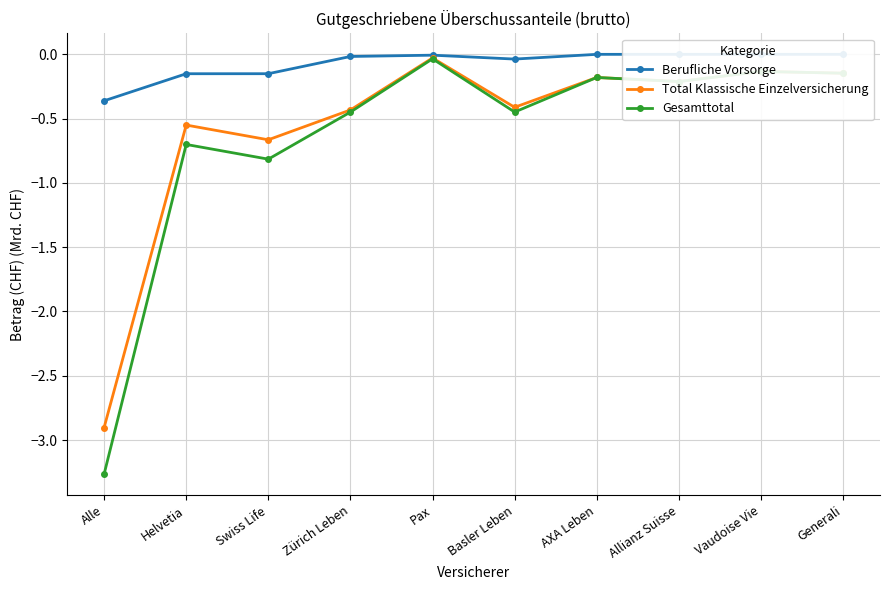

Rank the series at AXA Leben from lowest to highest value.

Total Klassische Einzelversicherung, Gesamttotal, Berufliche Vorsorge